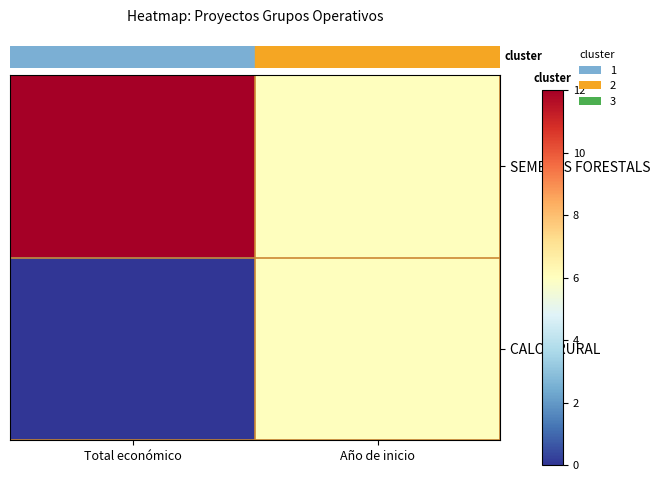

Which series has the widest spread of values?

row_0